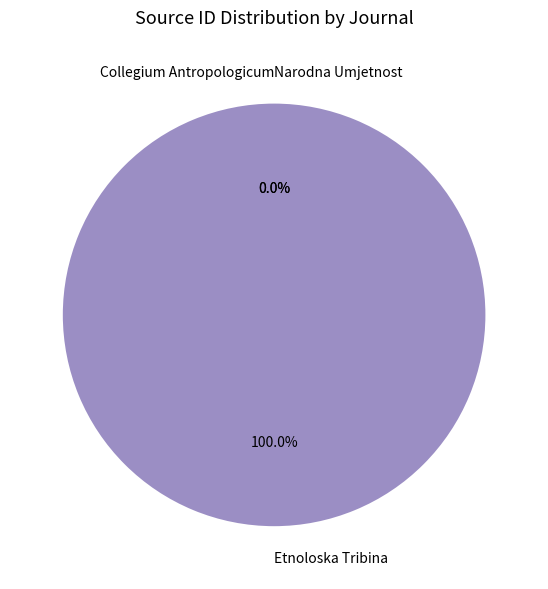

Count the number of slices in the pie.

3